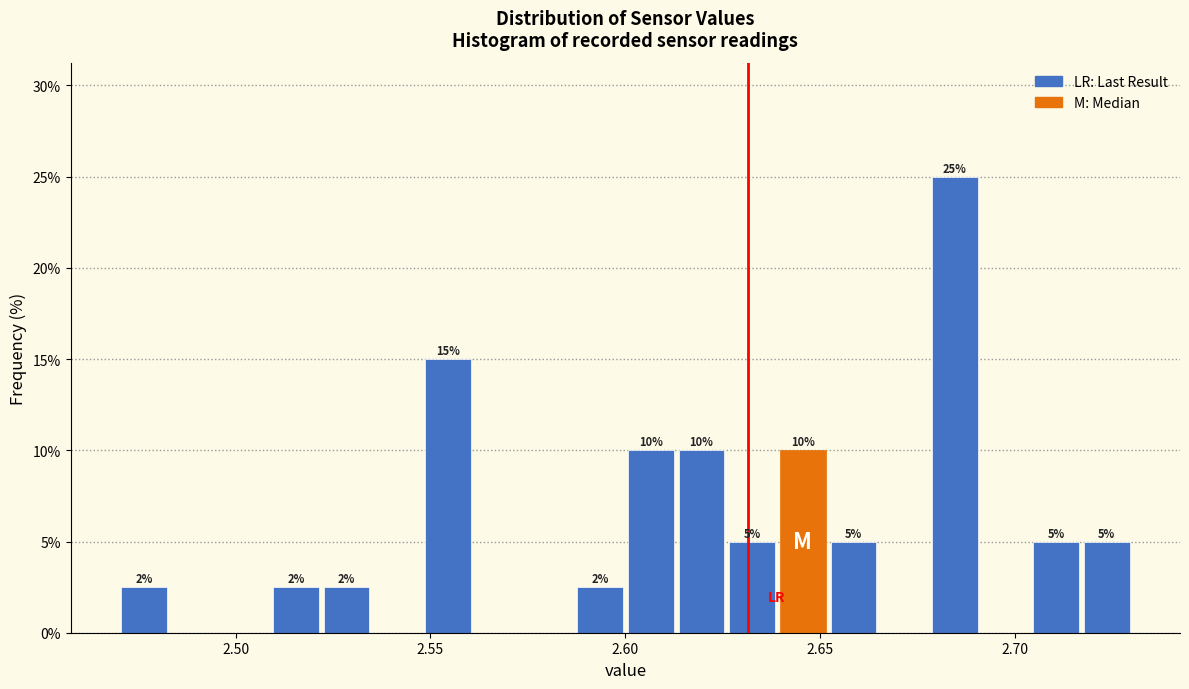

Read against the x-axis, roughly where is the centre of the tallest bar?

2.685